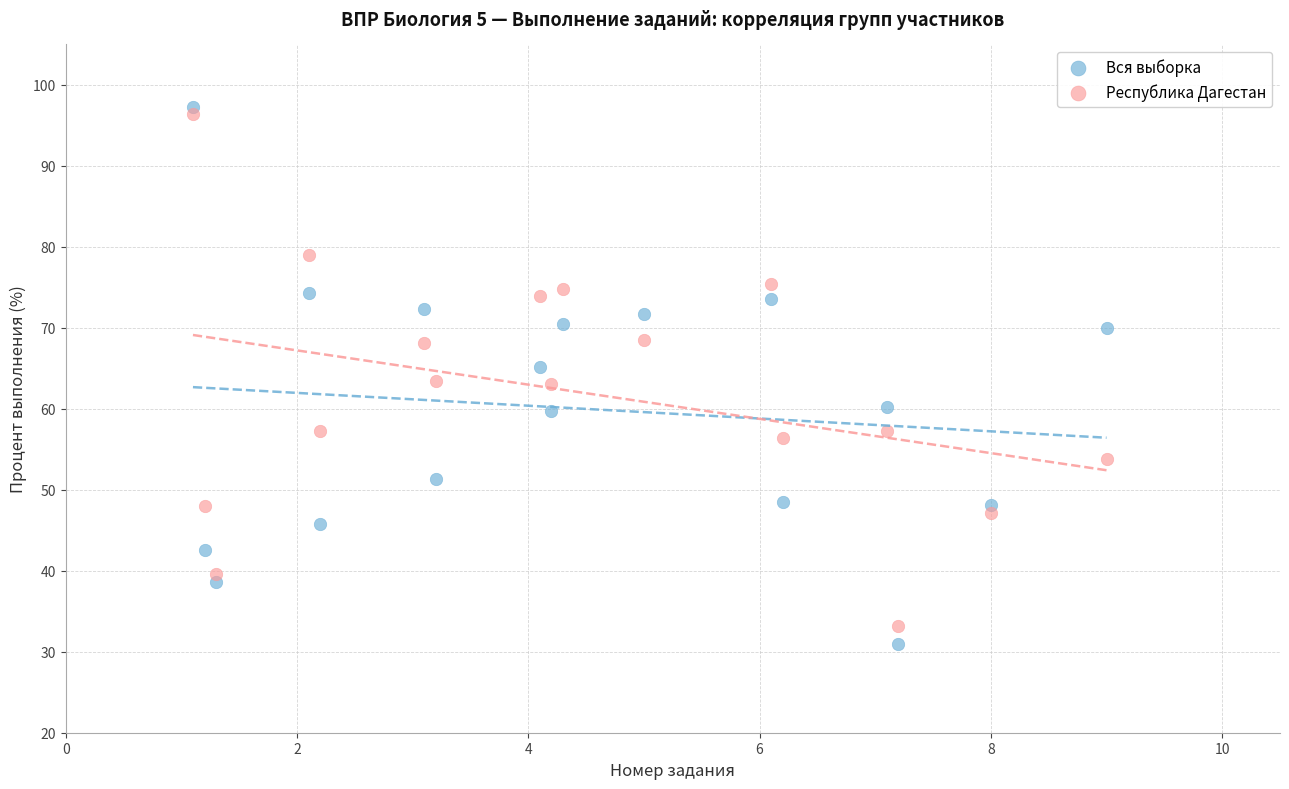

Which series contains the lowest Y value?

Вся выборка